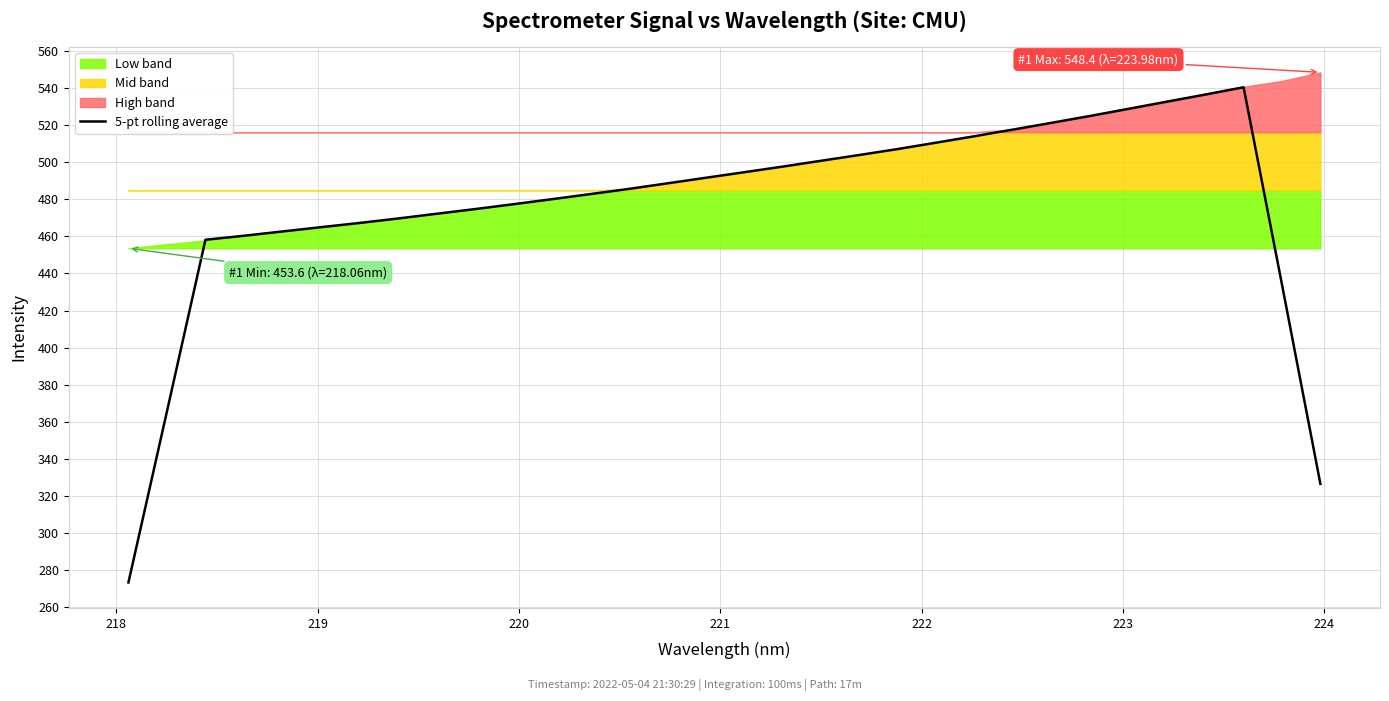

What is the sum of all values?

15264.4